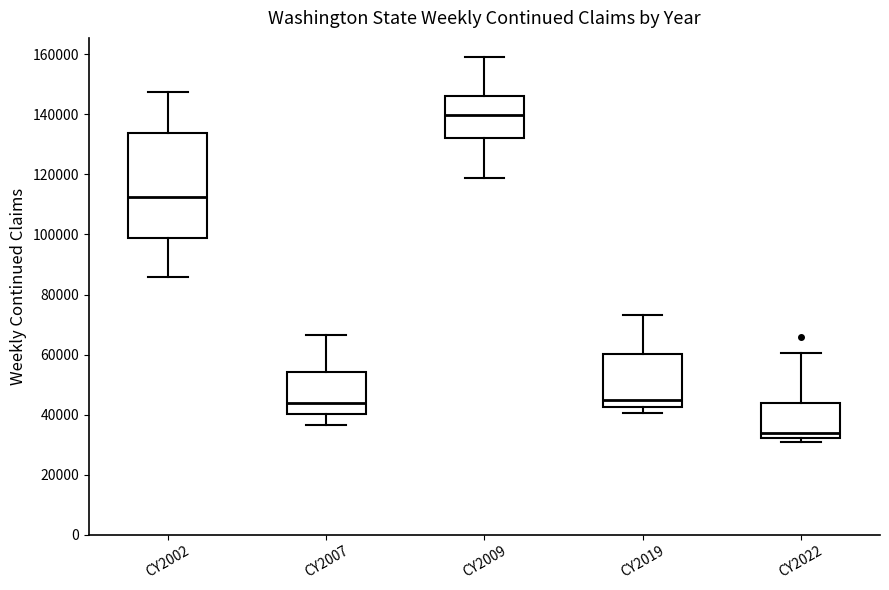

Reading left to right, transcribe this box plot: for each box, give where its median line is, the range the box spans, and where its two whiskers end, as read against the y-axis. The values are not printed on the chart, so give them approximately, as read against the axis.

CY2002: median 112000, box 98000 to 134000, whiskers 86000 to 148000
CY2007: median 44000, box 40000 to 54000, whiskers 36000 to 66000
CY2009: median 140000, box 132000 to 146000, whiskers 118000 to 160000
CY2019: median 44000, box 42000 to 60000, whiskers 40000 to 74000
CY2022: median 34000, box 32000 to 44000, whiskers 30000 to 60000